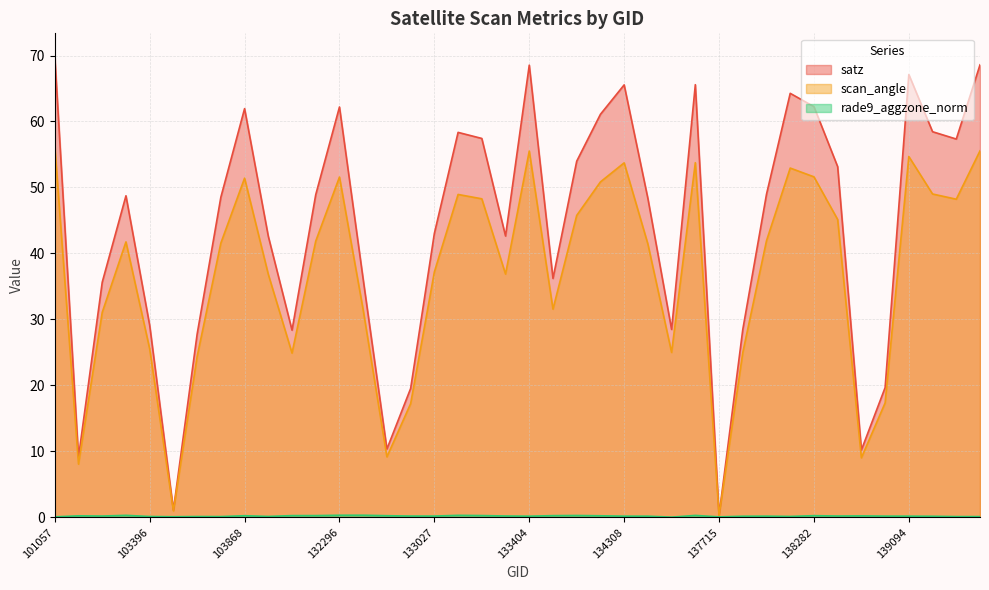

Reading left to right, extract all data points from this chart.

satz: 101057=69.9	102911=9.1	103031=35.6	103278=48.7	103396=29.1	103515=1.1	103634=27.8	103752=48.5	103868=62.0	104346=42.6	131947=28.4	132123=48.9	132296=62.2	132488=36.0	132669=10.3	132847=19.5	133027=43.0	133209=58.4	133223=57.4	133392=42.6	133404=68.5	133946=36.2	134124=54.0	134138=61.1	134308=65.5	134322=48.3	134505=28.5	137322=65.6	137715=0.3	137903=28.4	138092=49.0	138105=64.3	138282=62.2	138296=53.1	138688=10.2	138881=19.7	139094=67.1	139269=58.5	139283=57.3	139462=68.6
scan_angle: 101057=56.3	102911=8.1	103031=31.1	103278=41.8	103396=25.5	103515=1.0	103634=24.4	103752=41.6	103868=51.4	104346=36.8	131947=24.9	132123=41.9	132296=51.6	132488=31.4	132669=9.2	132847=17.2	133027=37.2	133209=48.9	133223=48.3	133392=36.9	133404=55.5	133946=31.6	134124=45.8	134138=50.8	134308=53.7	134322=41.4	134505=25.0	137322=53.8	137715=0.3	137903=25.0	138092=41.9	138105=52.9	138282=51.6	138296=45.1	138688=9.0	138881=17.3	139094=54.7	139269=49.0	139283=48.2	139462=55.5
rade9_aggzone_norm: 101057=0.1	102911=0.2	103031=0.2	103278=0.3	103396=0.1	103515=0.1	103634=0.1	103752=0.1	103868=0.2	104346=0.1	131947=0.3	132123=0.3	132296=0.3	132488=0.3	132669=0.2	132847=0.2	133027=0.2	133209=0.3	133223=0.3	133392=0.2	133404=0.2	133946=0.3	134124=0.3	134138=0.2	134308=0.2	134322=0.2	134505=0.0	137322=0.3	137715=0.1	137903=0.2	138092=0.2	138105=0.1	138282=0.2	138296=0.2	138688=0.2	138881=0.2	139094=0.2	139269=0.2	139283=0.1	139462=0.1